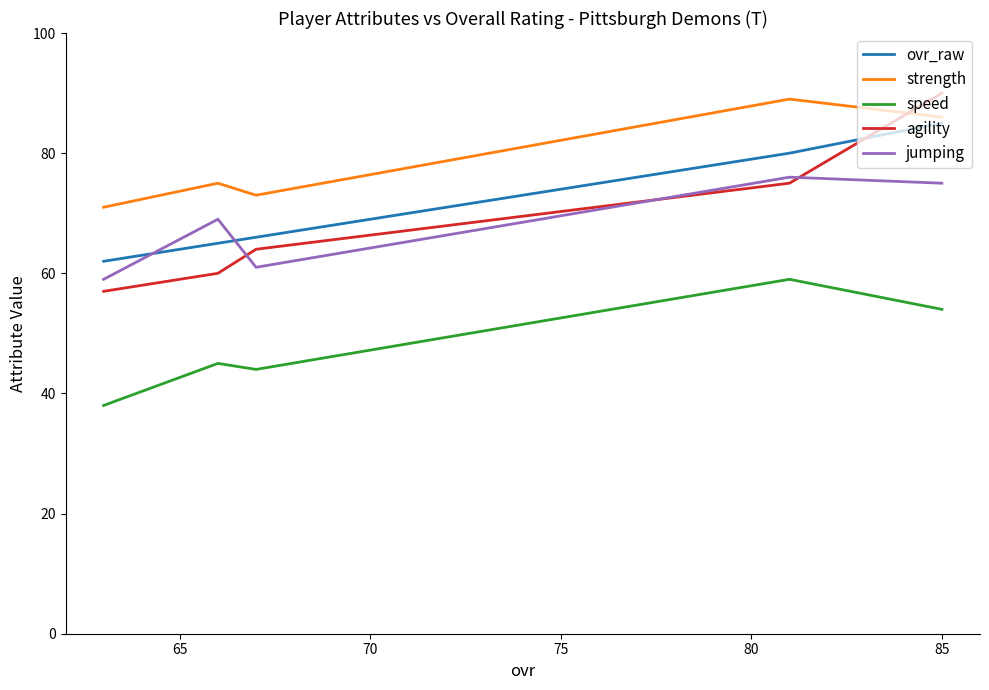

Which series has the widest spread of values?

agility